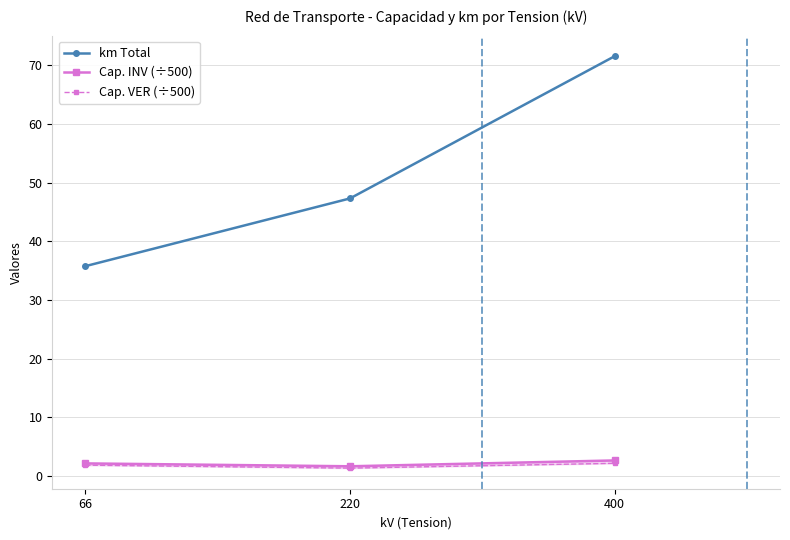

Rank the series at 66 from lowest to highest value.

Cap. VER (÷500), Cap. INV (÷500), km Total